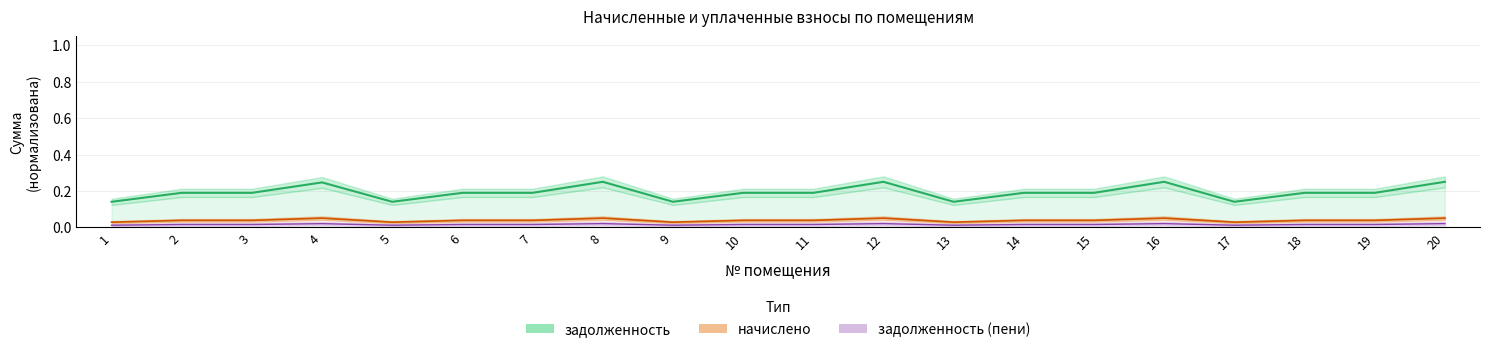

What is the sum of all начислено values?

0.8